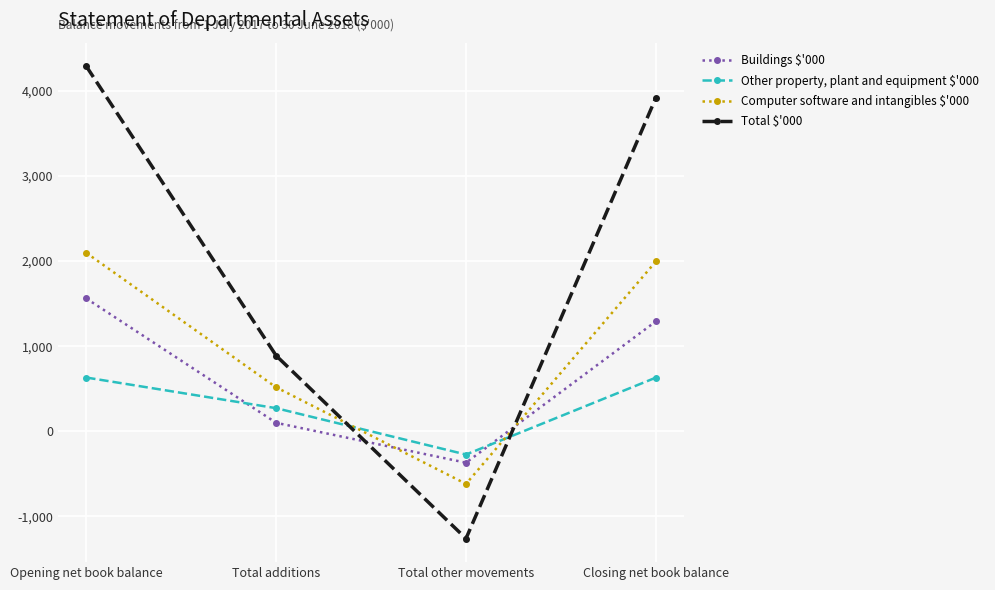

What is the sum of all Total $'000 values?

7838